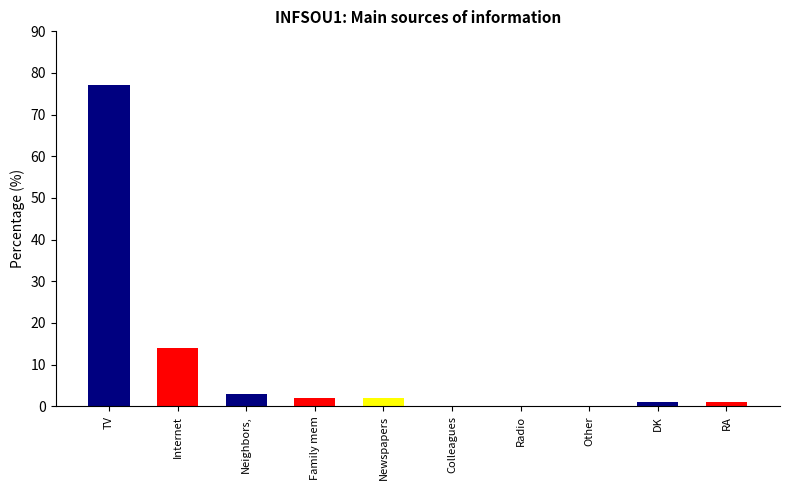

What is the label of the 4th bar from the right?

Radio